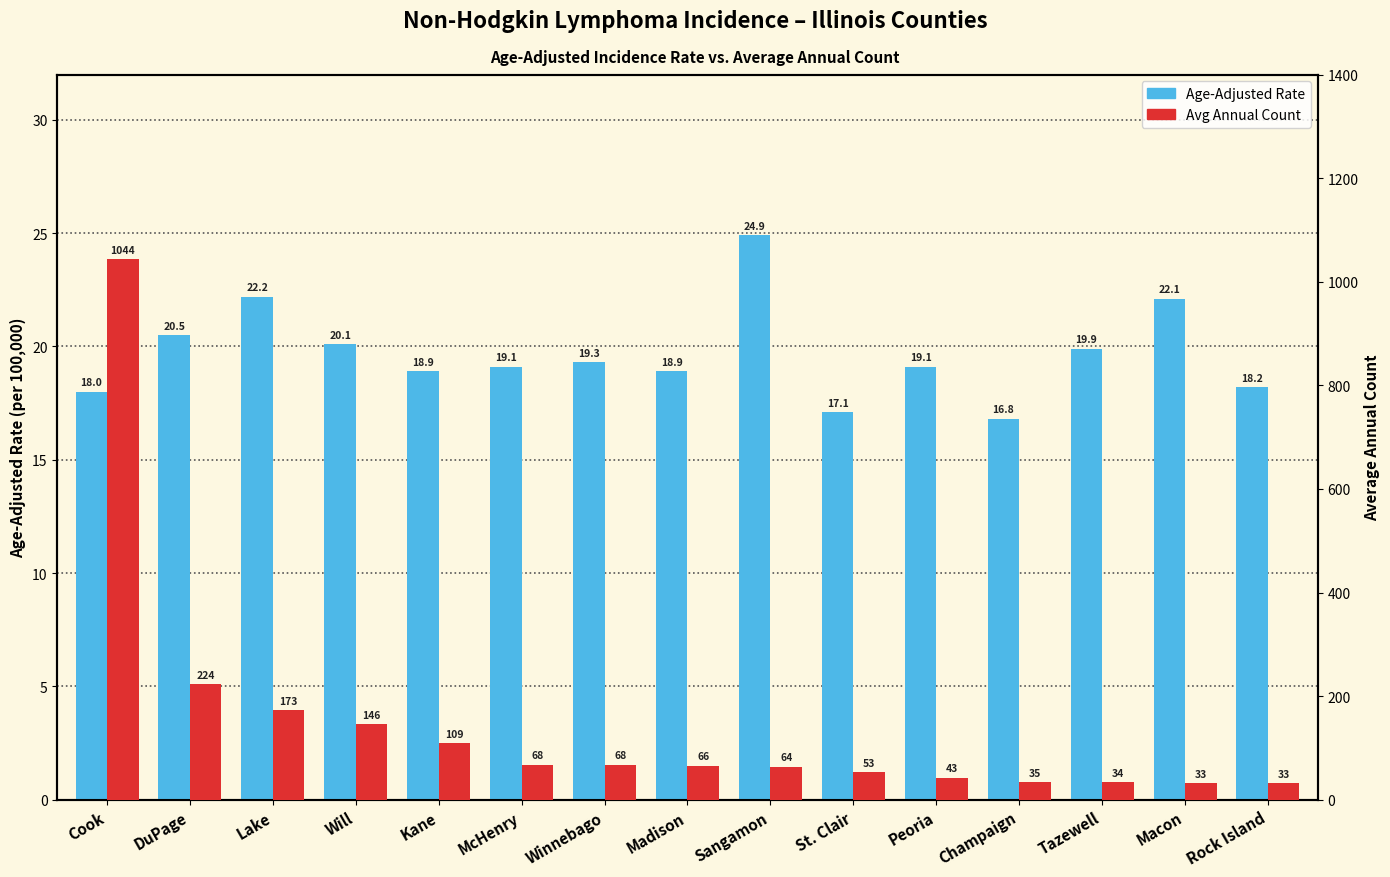

Is the value of Avg Annual Count at Lake greater than the value of Age-Adjusted Rate at Macon?

Yes